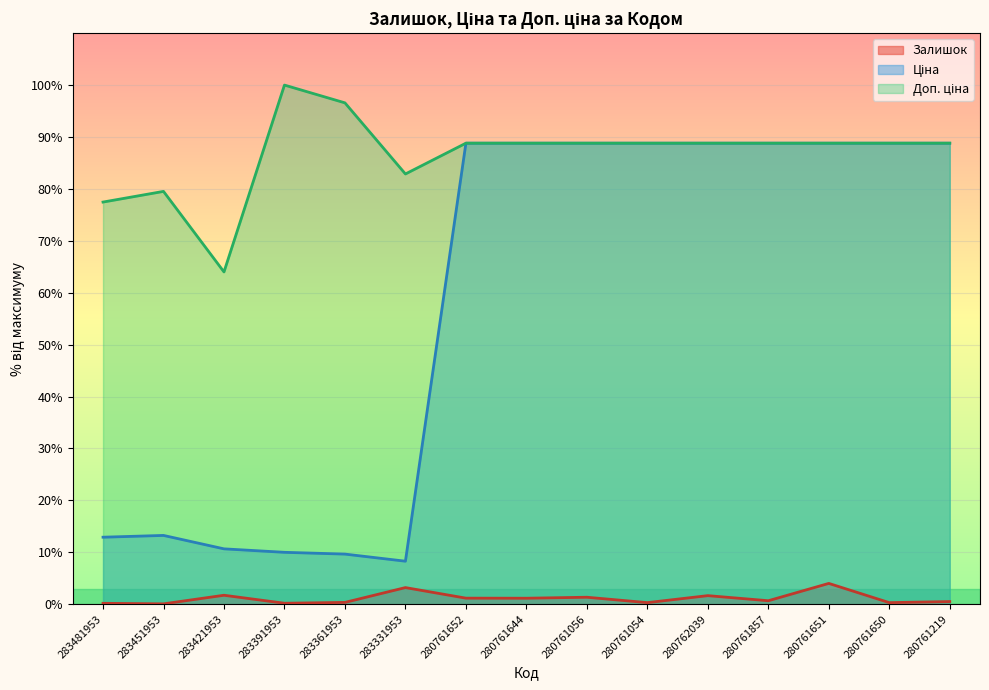

What is the value of the Ціна point at the 8th from the left?

88.8